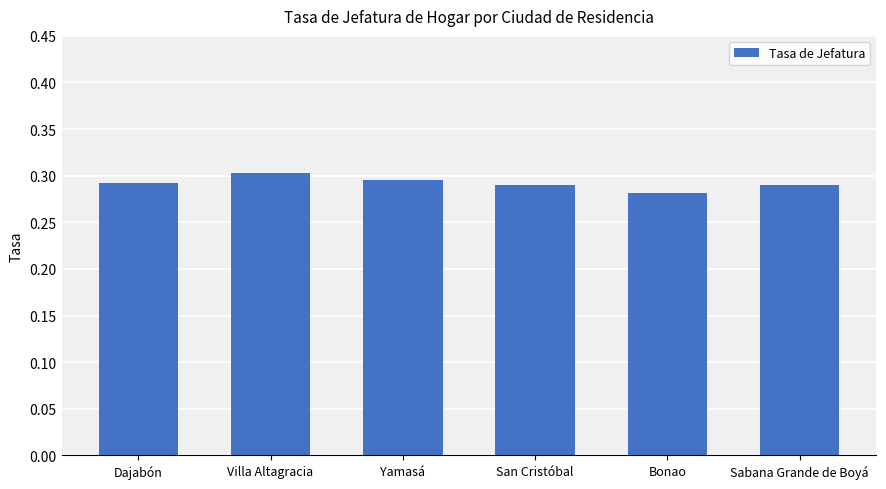

True or false: the data shows 0.5 at San Cristóbal.

False